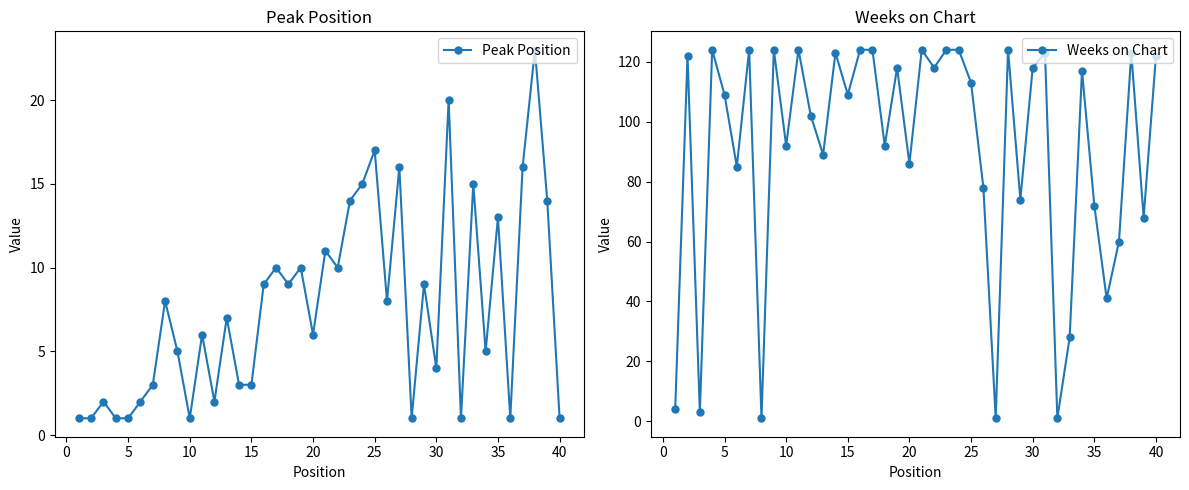

The Weeks on Chart series shows 127 at 20. True or false?

False